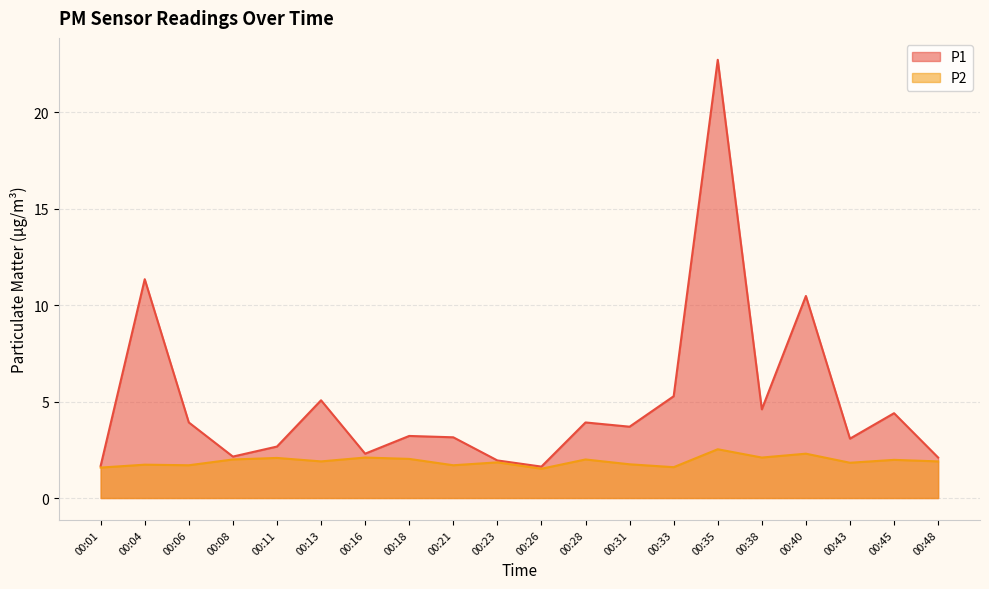

How many series are shown in this chart?

2